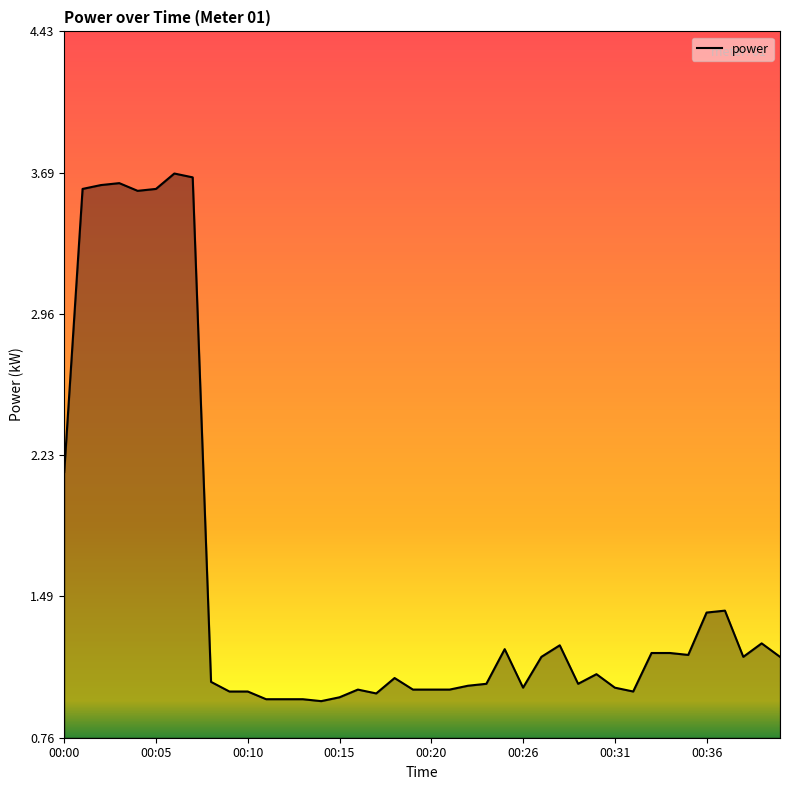

How many lines are shown in the chart?

1